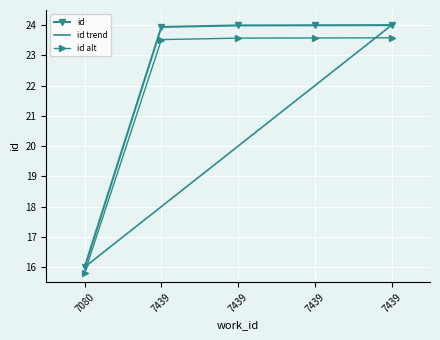

Is the value of id alt at 7439 greater than the value of id at 7080?

Yes